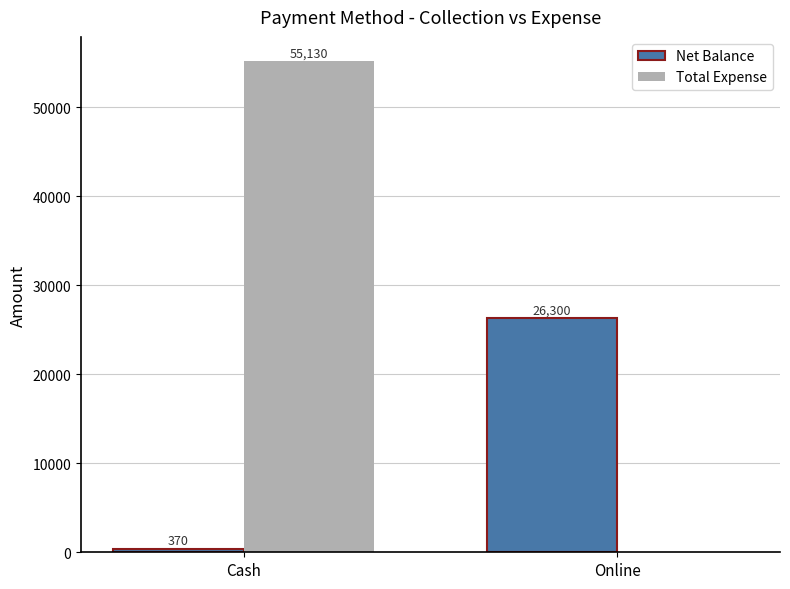

The Total Expense series shows 32038 at Cash. True or false?

False